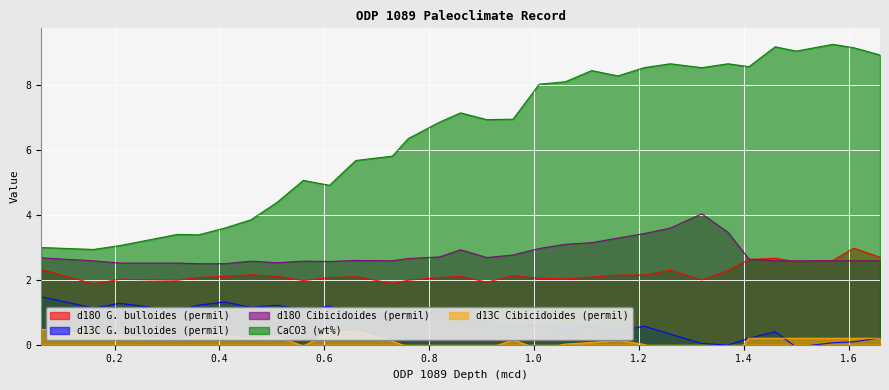

What is the label of the 5th point from the left?

0.36